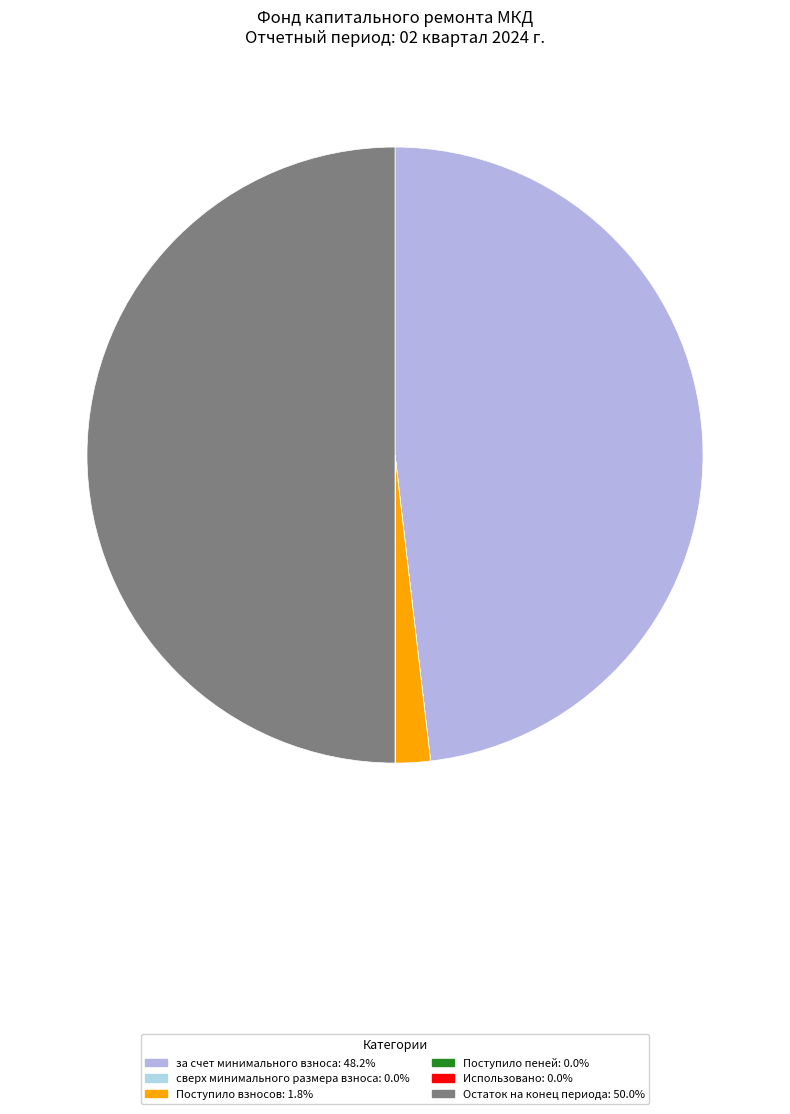

Is it true that Поступило взносов is 2% of the pie?

True